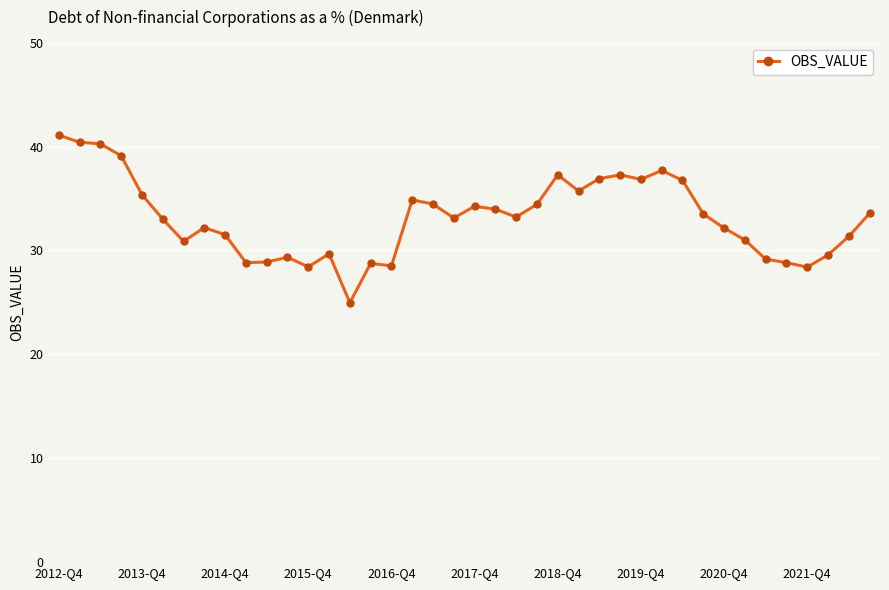

What is the value of the 22nd point from the left?

34.0